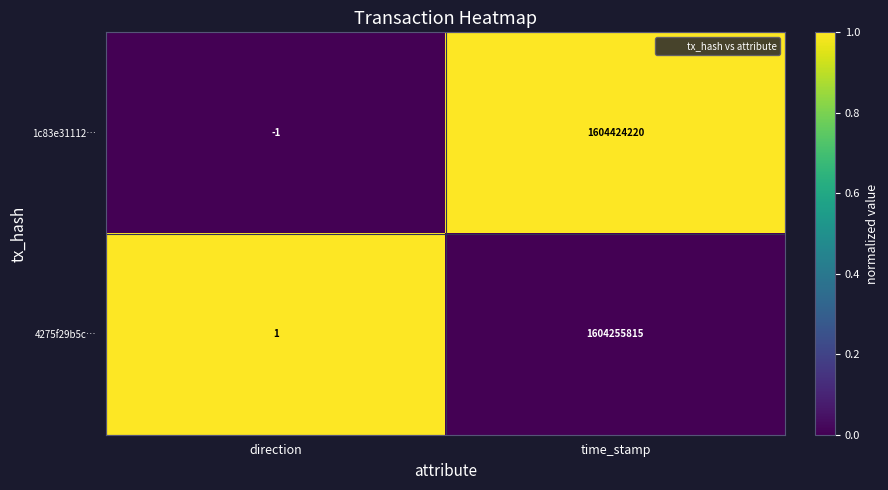

The value of 4275f29b5c… at time_stamp is 1604255815. True or false?

True